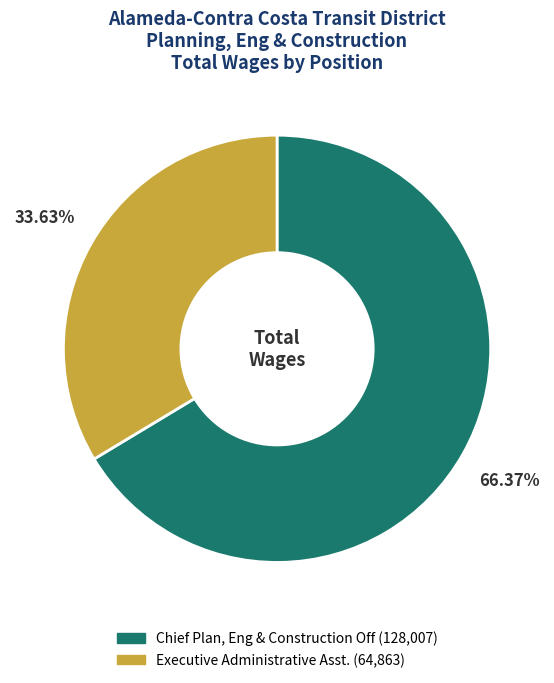

What percentage is the Executive Administrative Asst. slice, to the nearest percent?

34%